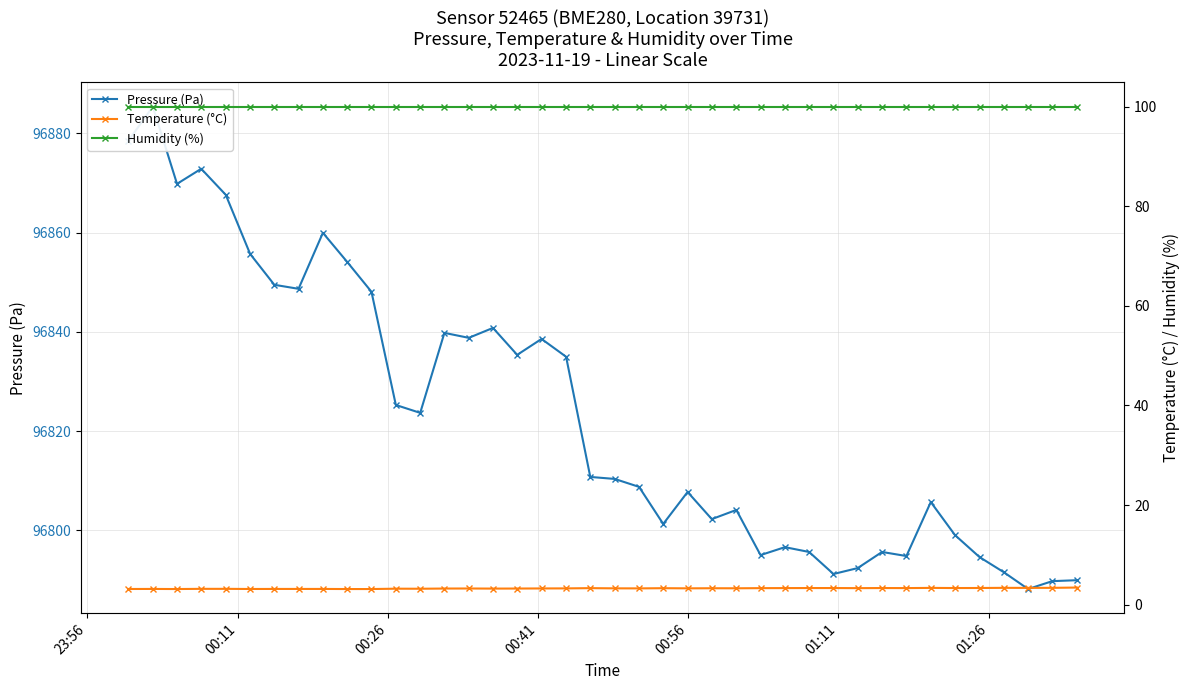

What is the minimum value for Temperature (°C)?

3.1